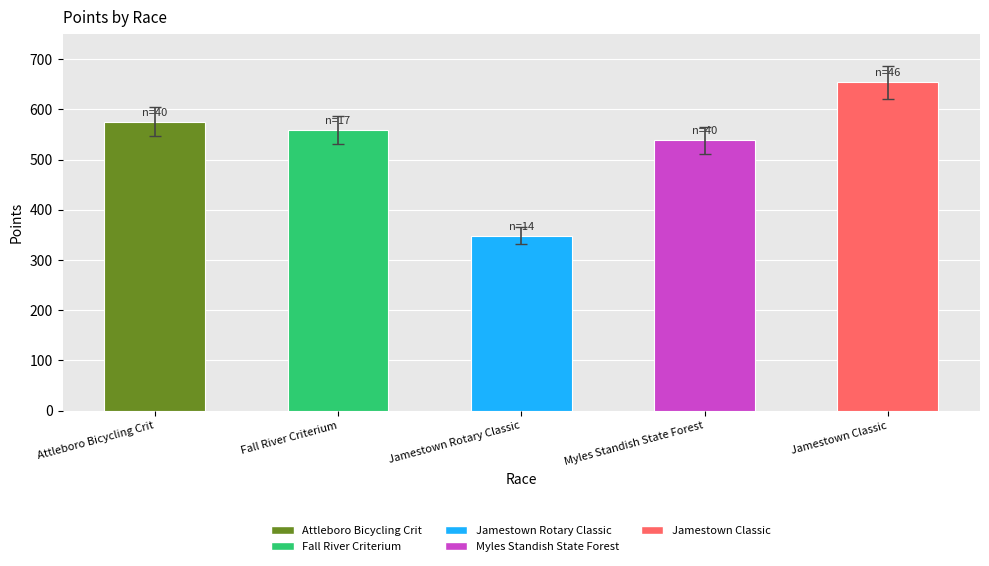

Does the chart contain any negative values?

No